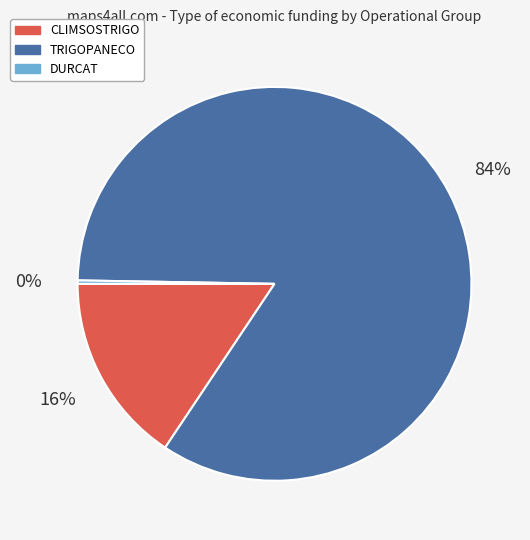

Is DURCAT the majority of the pie?

No